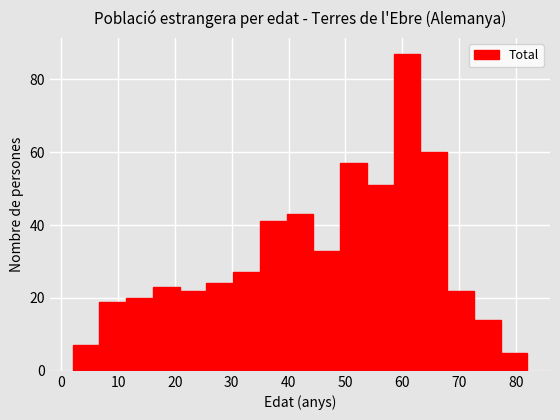

How tall is the bar that spans 58 to 63 on the x-axis? Neither the bar edges nor the heights are printed on the chart, so give them approximately, as read against the axes.

88